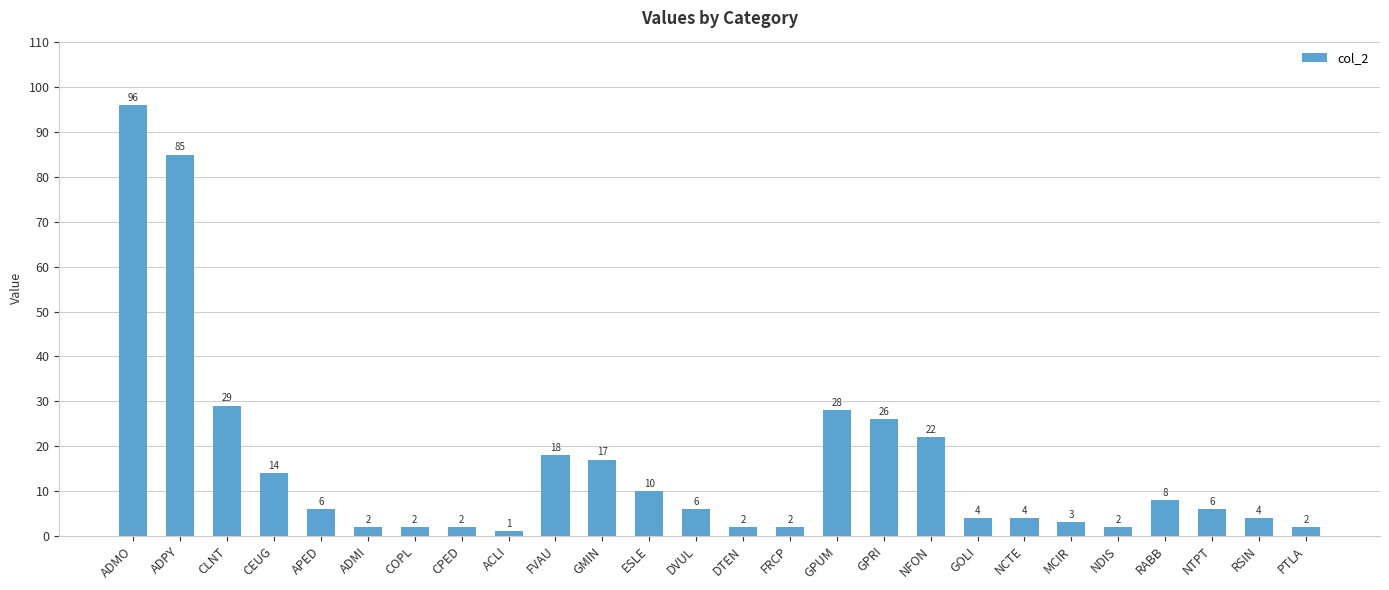

Approximately how many times larger is the value at FVAU compared to NCTE?

4.5